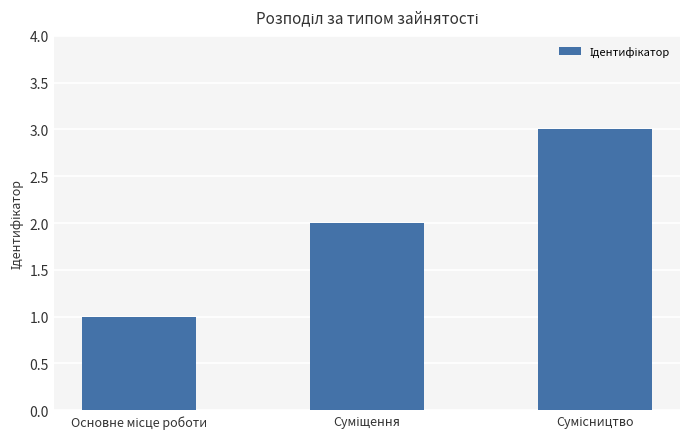

What is the maximum value shown in the chart?

3